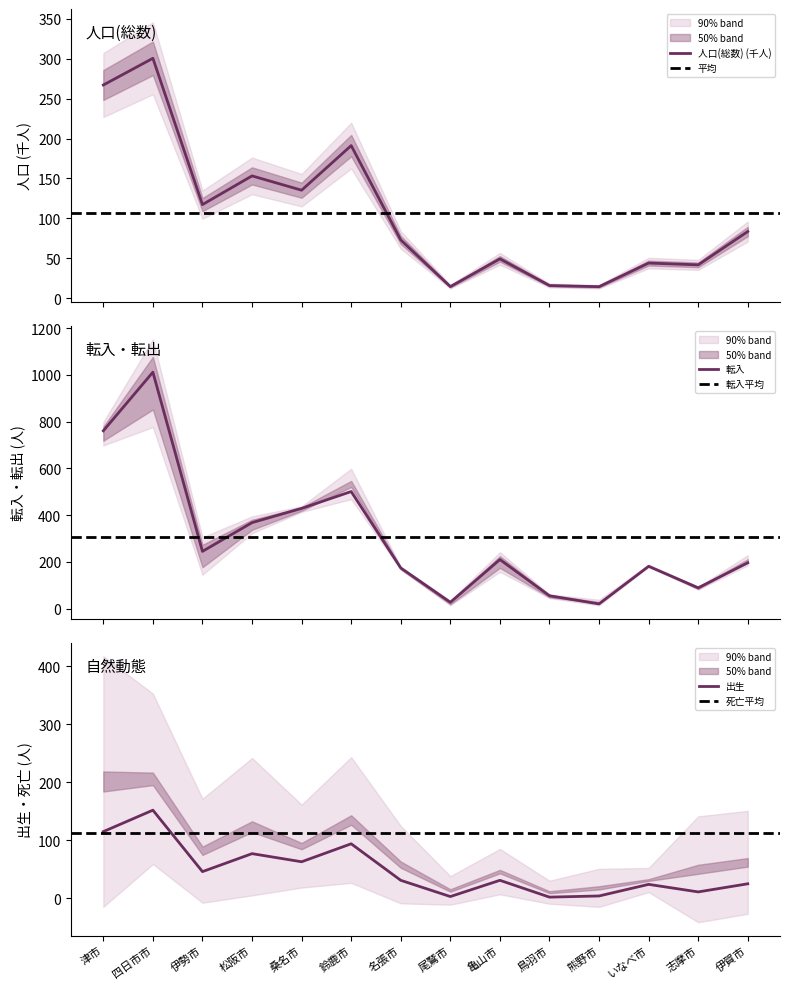

How many values in the 人口(総数) series exceed 83?

7